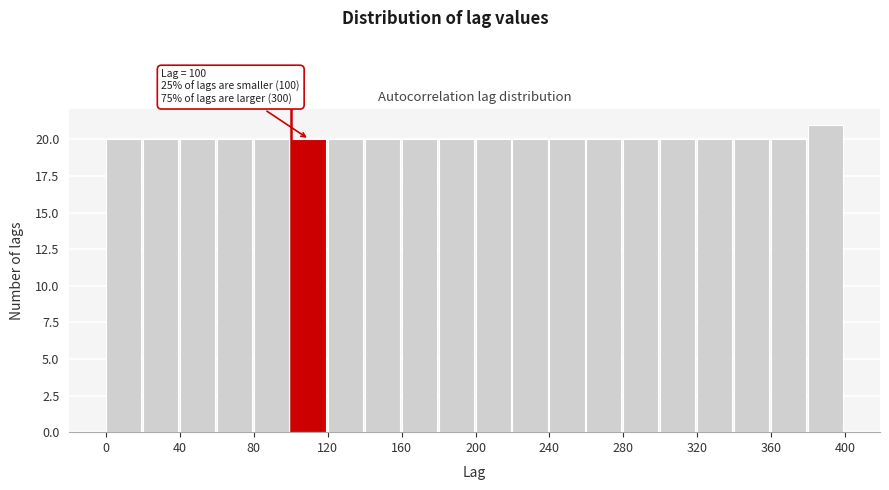

Over which range of the x-axis is the bar tallest?

380 to 400